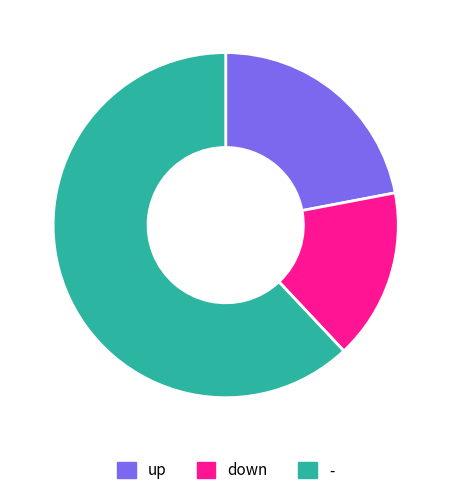

Is the sum of - and down greater than half?

Yes